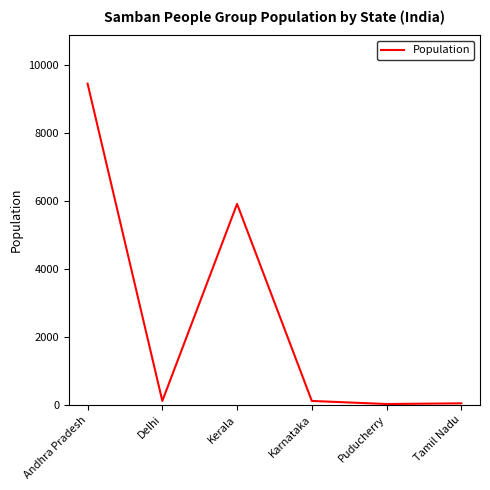

How many values are below 110?

2